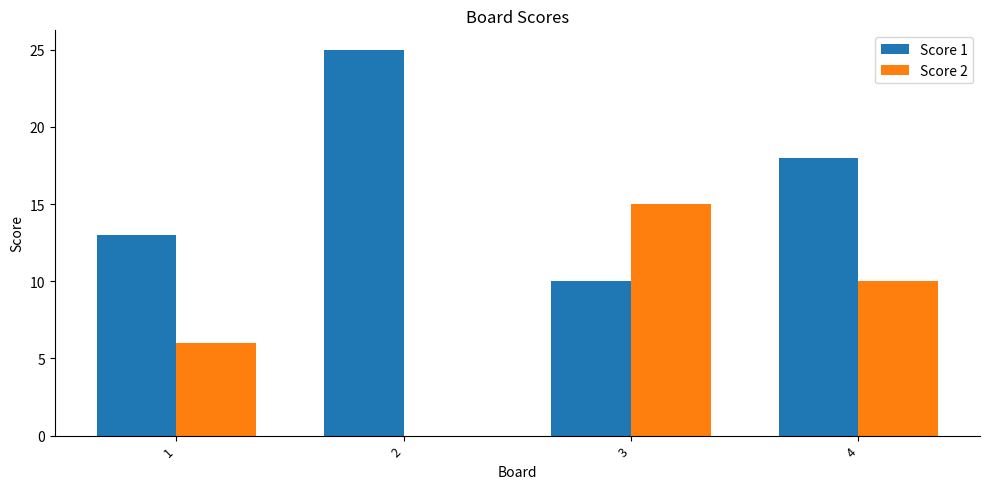

What is the average value of the Score 2 series?

8